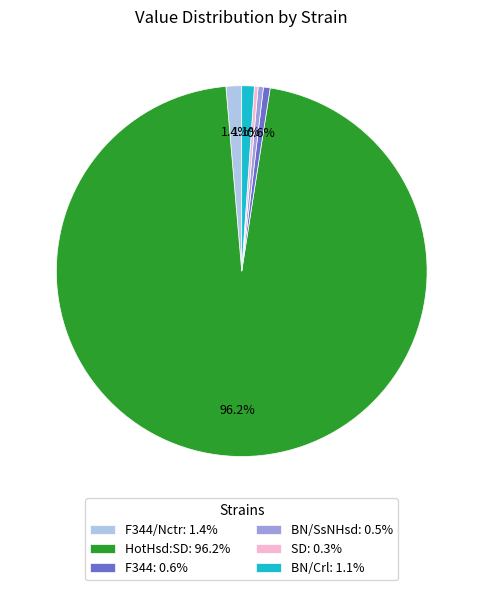

Does F344: 0.6% account for over 50% of the chart?

No